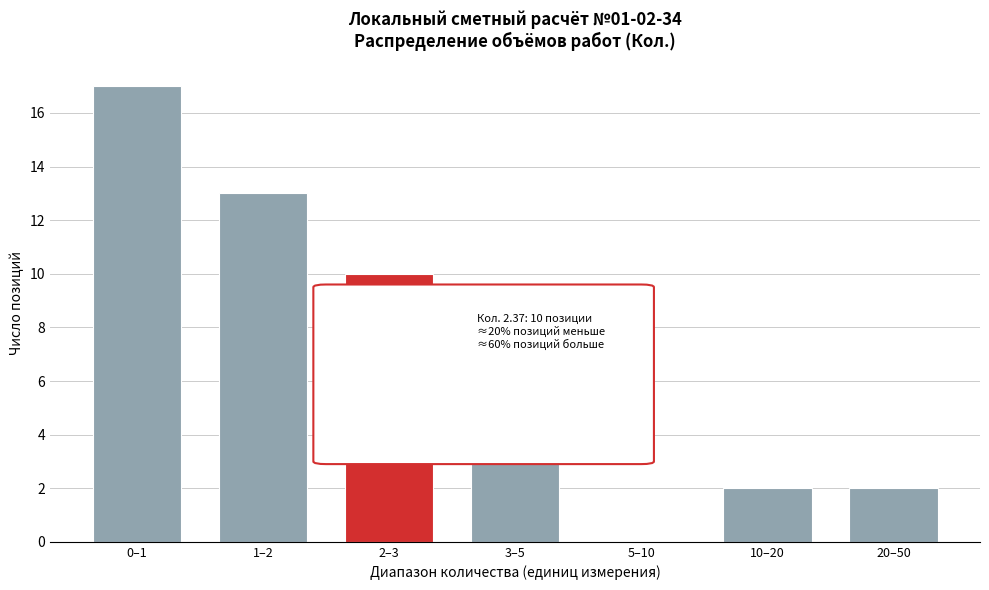

Reading left to right, transcribe all the data shown in this chart.

0–1=17	1–2=13	2–3=10	3–5=6	5–10=0	10–20=2	20–50=2